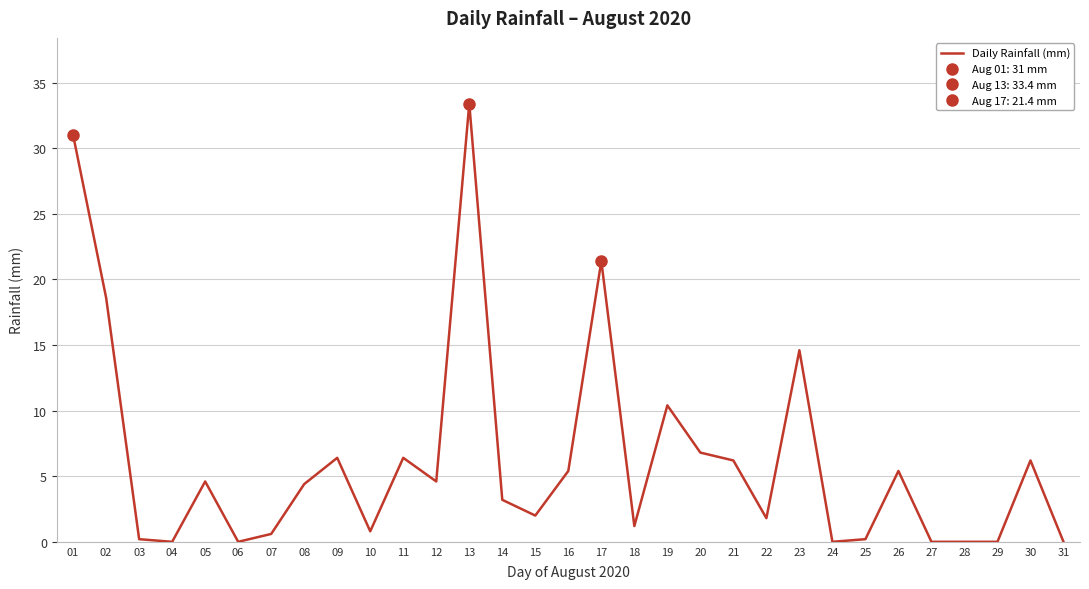

What is the sum of the values at 08 and 01?

35.4